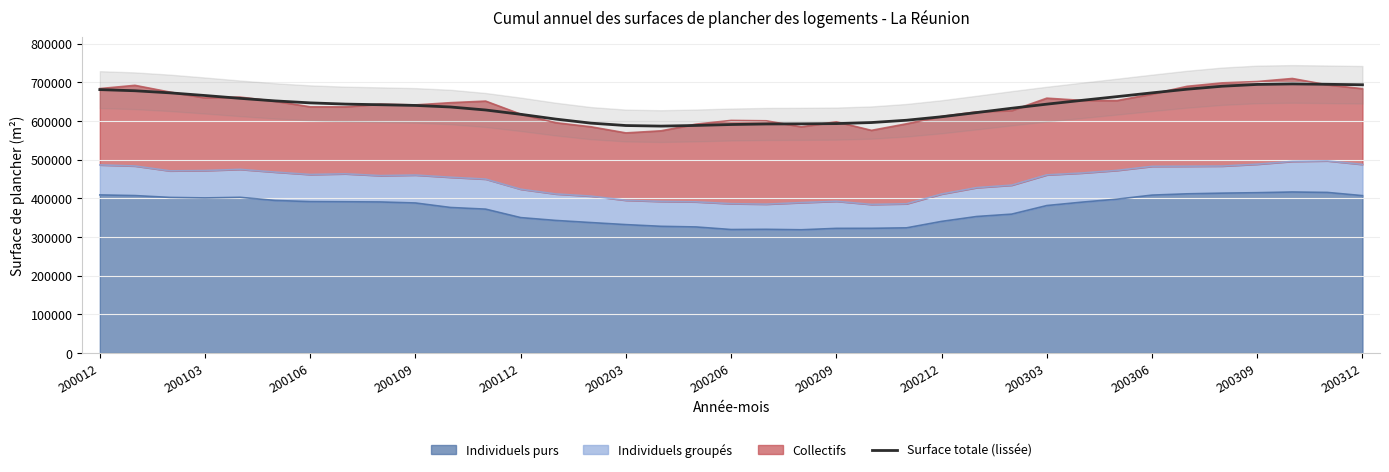

The value at 200012 is 467037.5. True or false?

False